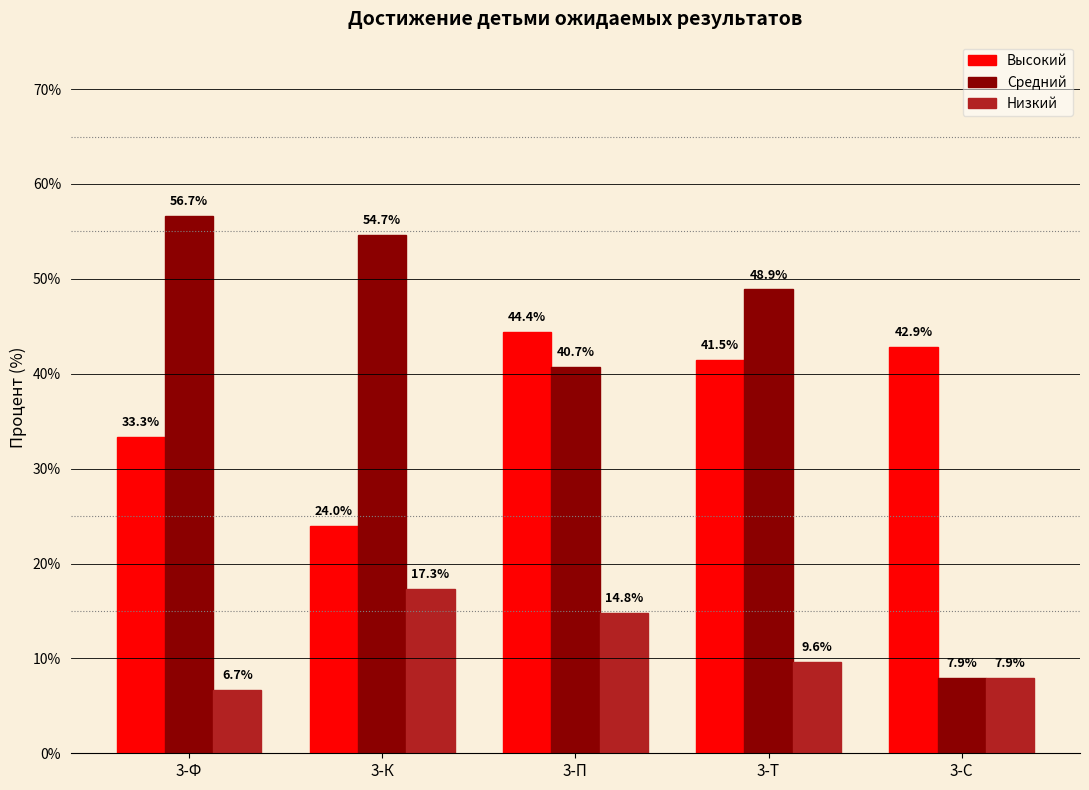

Reading right to left, what are all the values shown in this chart?

Высокий: 3-С=42.9	3-Т=41.5	3-П=44.4	3-К=24.0	3-Ф=33.3
Средний: 3-С=7.9	3-Т=48.9	3-П=40.7	3-К=54.7	3-Ф=56.7
Низкий: 3-С=7.9	3-Т=9.6	3-П=14.8	3-К=17.3	3-Ф=6.7